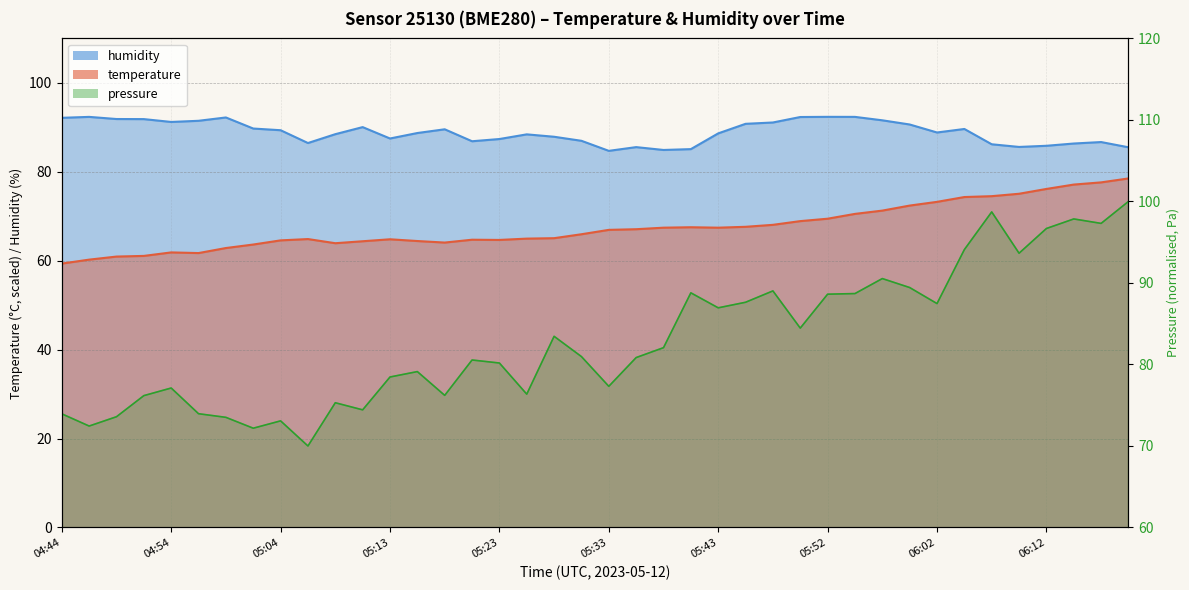

What is the maximum value shown in the chart?

92.4